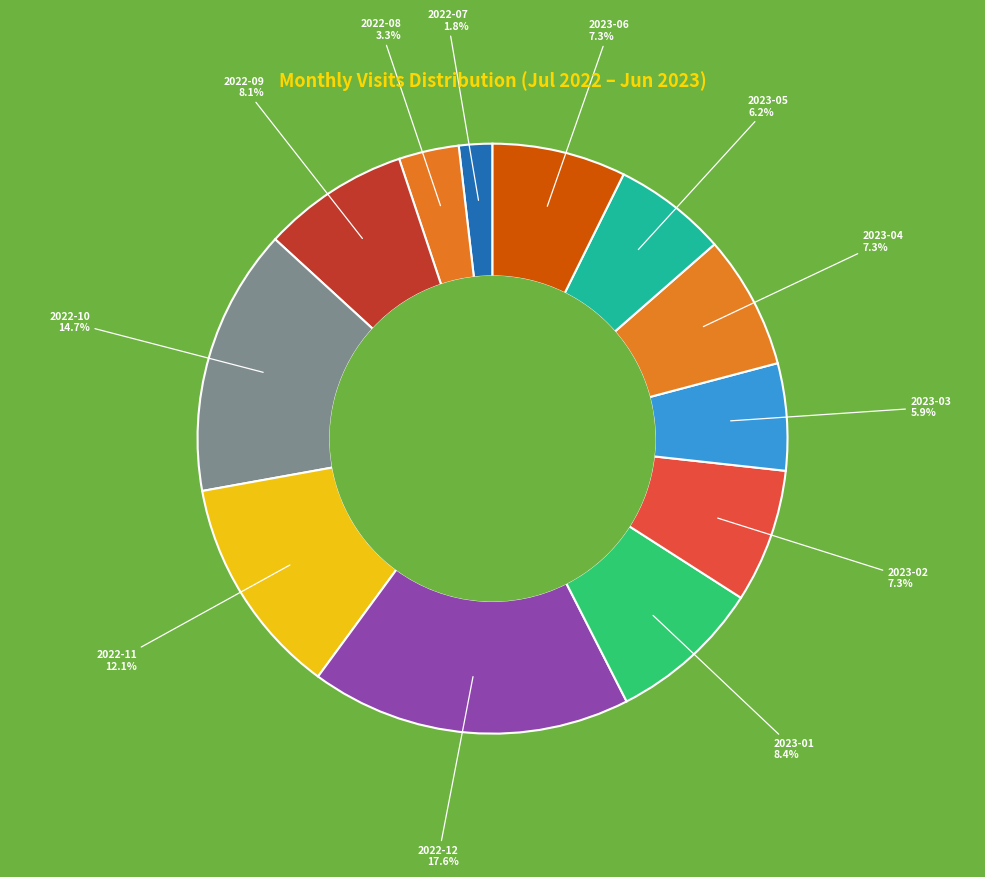

Is there a majority slice in this chart?

No